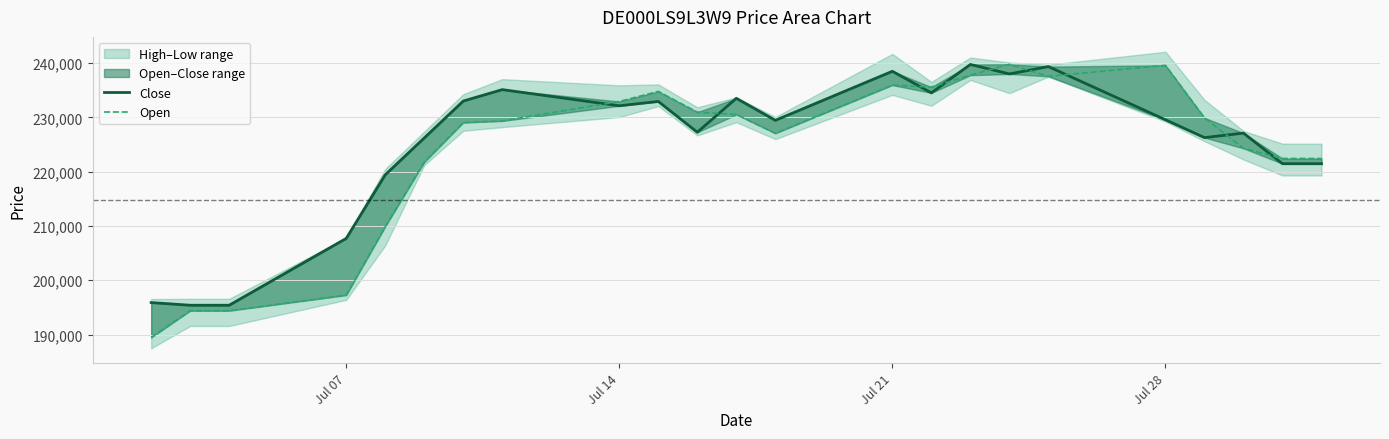

Which series has the largest range (max minus min)?

Open